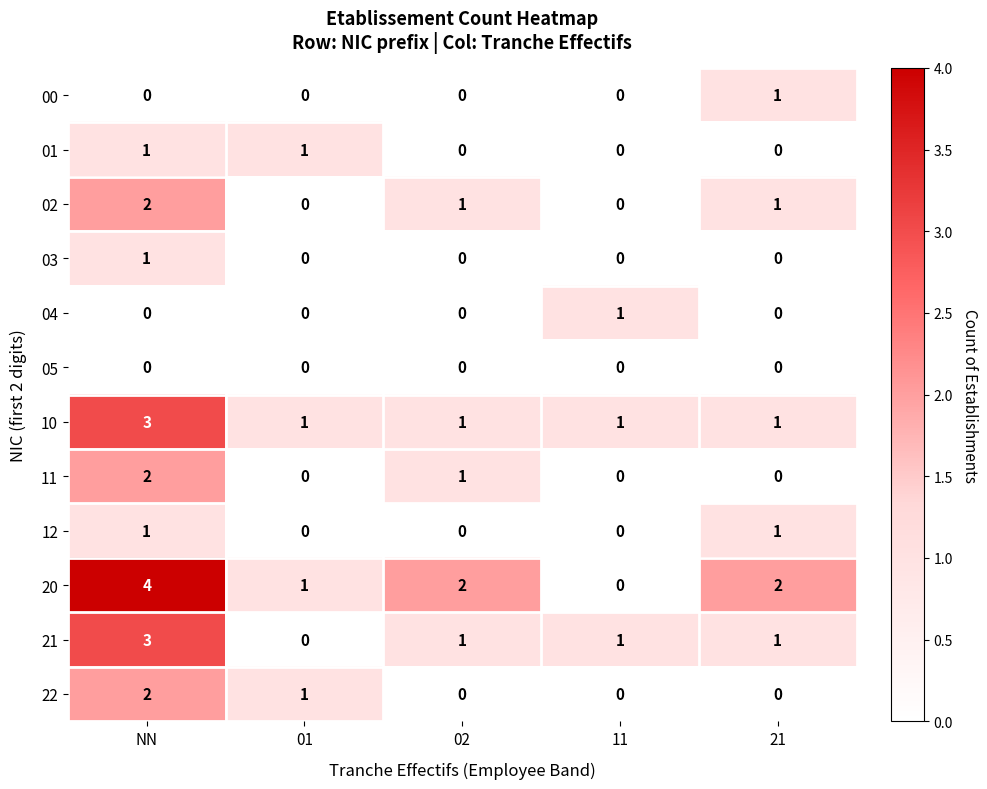

What is the difference between the maximum and minimum values in the 20 series?

4